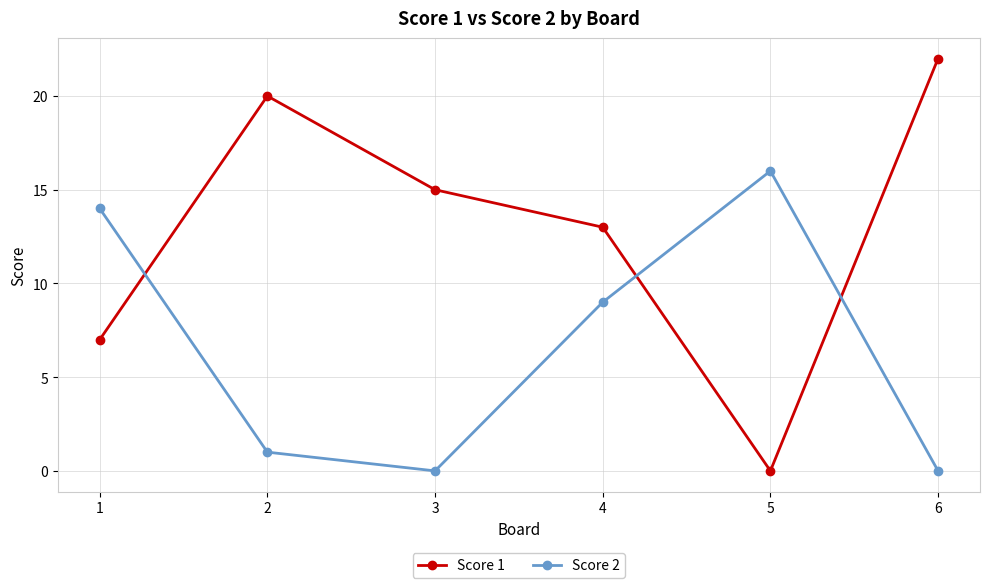

Reading left to right, list all the values displayed in this chart.

Score 1: 1=7	2=20	3=15	4=13	5=0	6=22
Score 2: 1=14	2=1	3=0	4=9	5=16	6=0